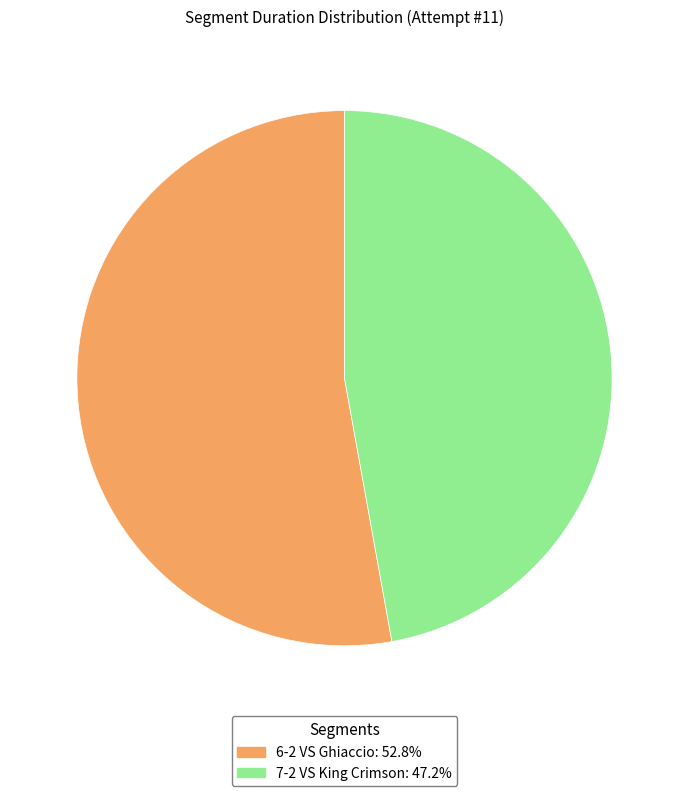

Combined, do 6-2 VS Ghiaccio and 7-2 VS King Crimson account for over 50%?

Yes